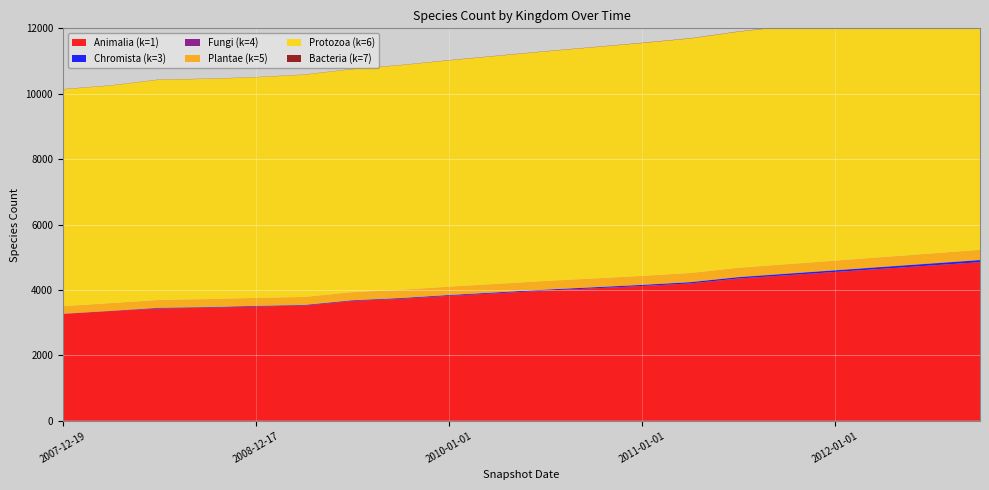

Reading right to left, extract all data points from this chart.

Animalia (k=1): 4850	4750	4650	4550	4450	4350	4200	4120	4050	3980	3900	3820	3730	3666	3522	3494	3456	3435	3354	3264
Chromista (k=3): 60	56	52	48	44	40	36	33	30	28	25	22	20	16	16	16	16	16	4	4
Fungi (k=4): 11	10	10	9	9	8	8	7	7	6	6	6	5	5	5	5	5	5	5	5
Plantae (k=5): 305	300	295	290	285	280	275	270	265	260	256	252	248	245	243	243	243	240	235	230
Protozoa (k=6): 7470	7420	7370	7320	7270	7220	7170	7120	7070	7020	6970	6920	6870	6820	6795	6745	6734	6735	6653	6632
Bacteria (k=7): 8	8	8	8	7	7	7	7	6	6	6	6	5	5	5	5	5	5	5	5